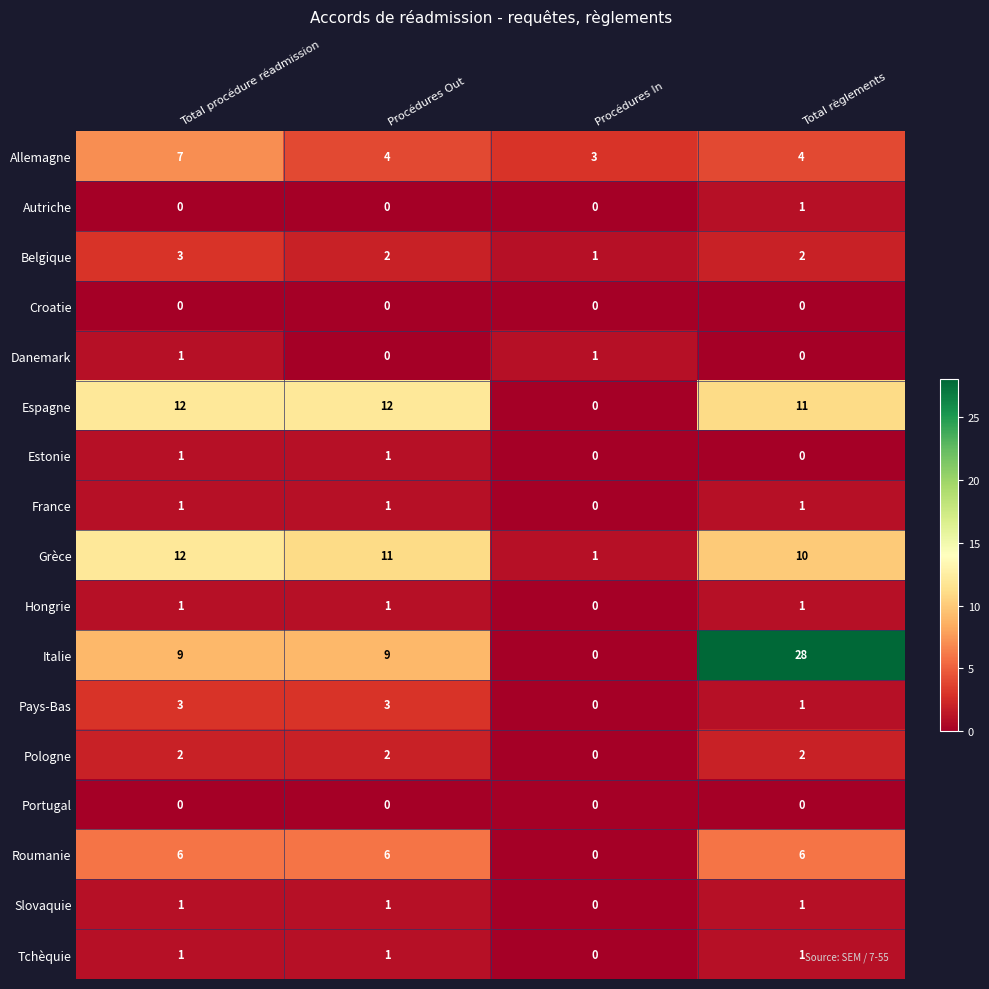

How many values in Pays-Bas are above zero?

3